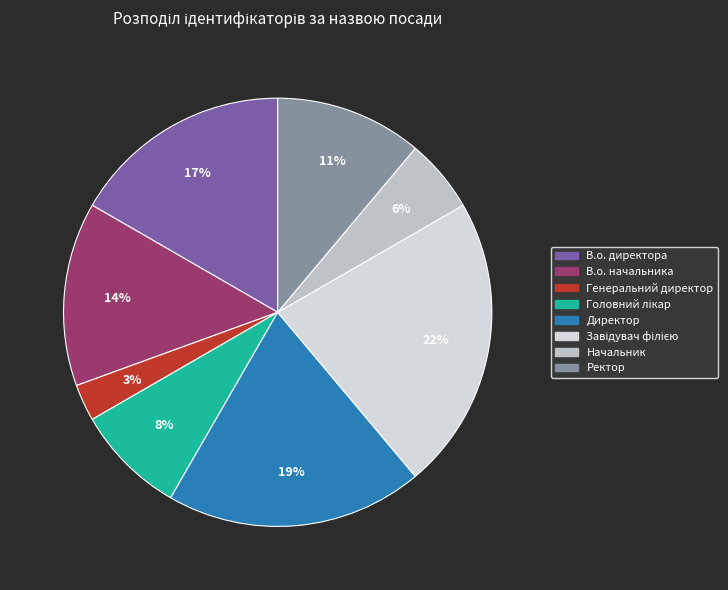

Rank the categories by value from highest to lowest.

Завідувач філією, Директор, В.о. директора, В.о. начальника, Ректор, Головний лікар, Начальник, Генеральний директор